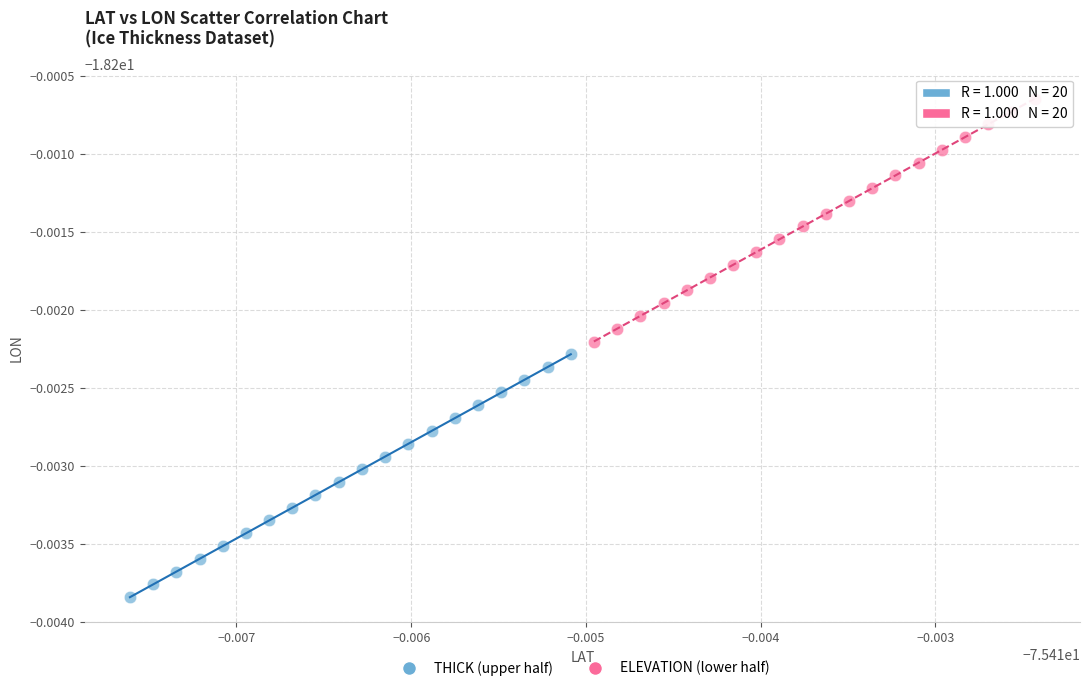

What are all the series names shown in the legend?

THICK (upper half), ELEVATION (lower half)